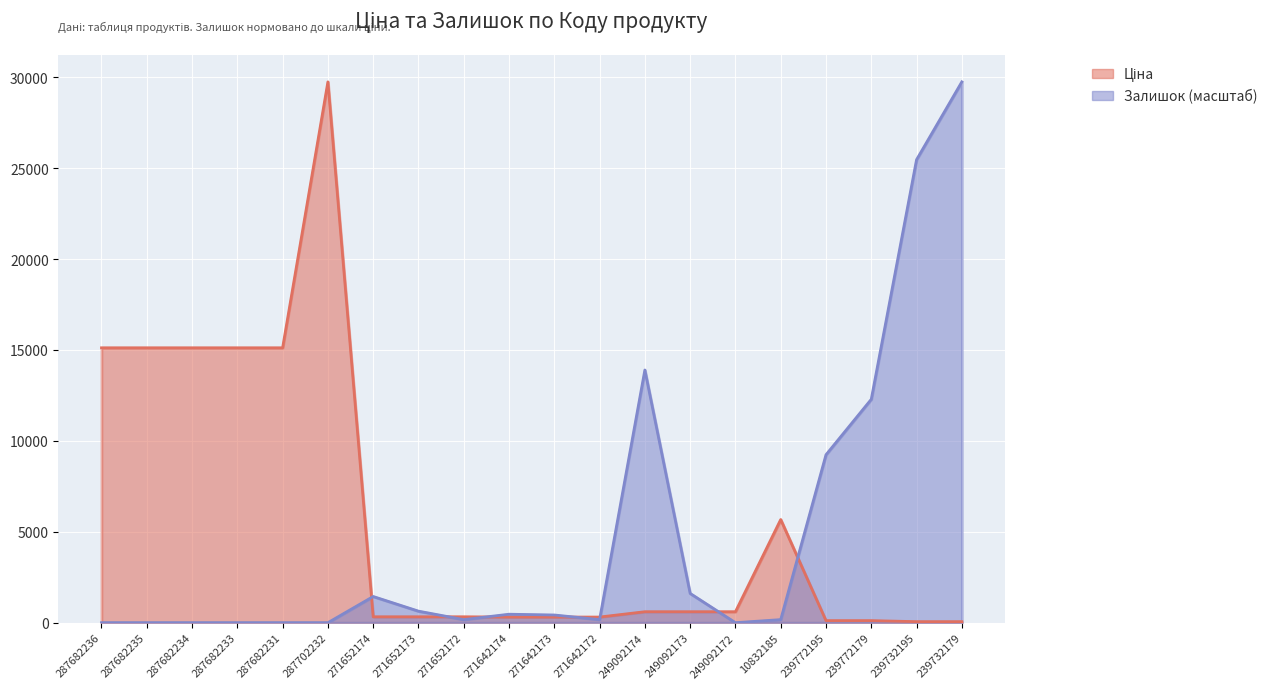

Reading left to right, what are all the values shown in this chart?

Ціна: 287682236=15120.0	287682235=15120.0	287682234=15120.0	287682233=15120.0	287682231=15120.0	287702232=29747.2	271652174=324.8	271652173=324.8	271652172=324.8	271642174=310.3	271642173=310.3	271642172=310.3	249092174=603.7	249092173=603.7	249092172=603.7	10832185=5673.8	239772195=114.1	239772179=114.1	239732195=57.0	239732179=57.0
Залишок: 287682236=0.0	287682235=0.0	287682234=0.0	287682233=0.0	287682231=0.0	287702232=0.0	271652174=1440.8	271652173=635.6	271652172=169.5	271642174=466.1	271642173=423.8	271642172=169.5	249092174=13899.0	249092173=1610.2	249092172=0.0	10832185=169.5	239772195=9237.8	239772179=12288.8	239732195=25467.4	239732179=29747.2